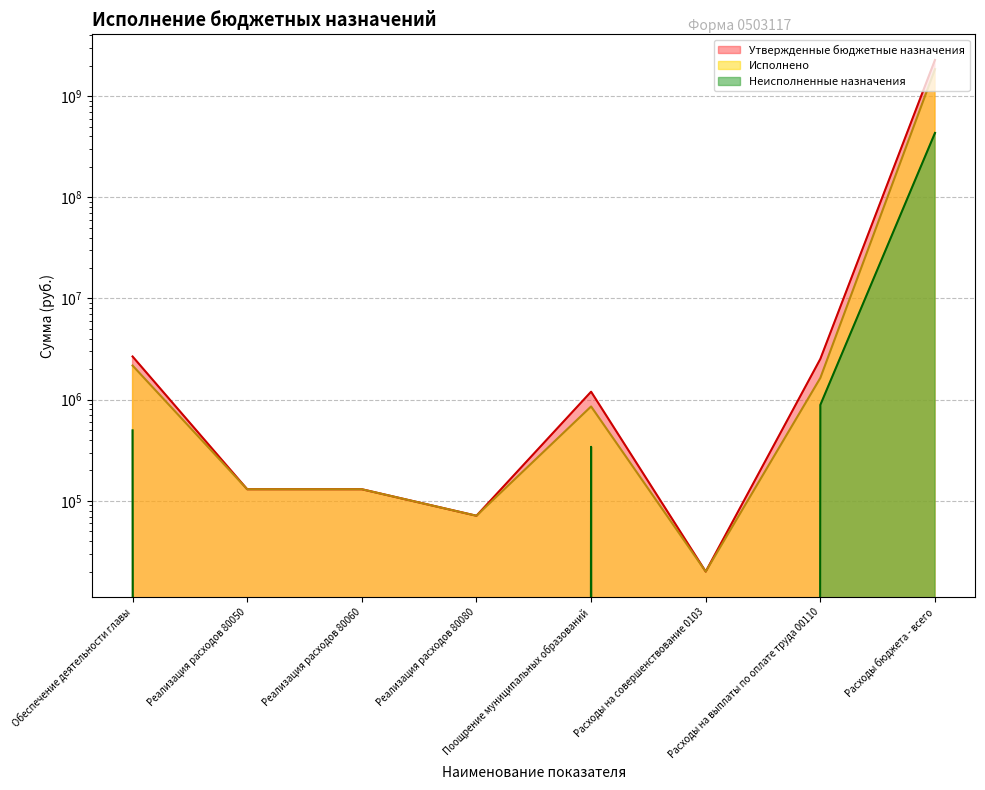

True or false: Утвержденные бюджетные назначения and Исполнено cross at least once.

False